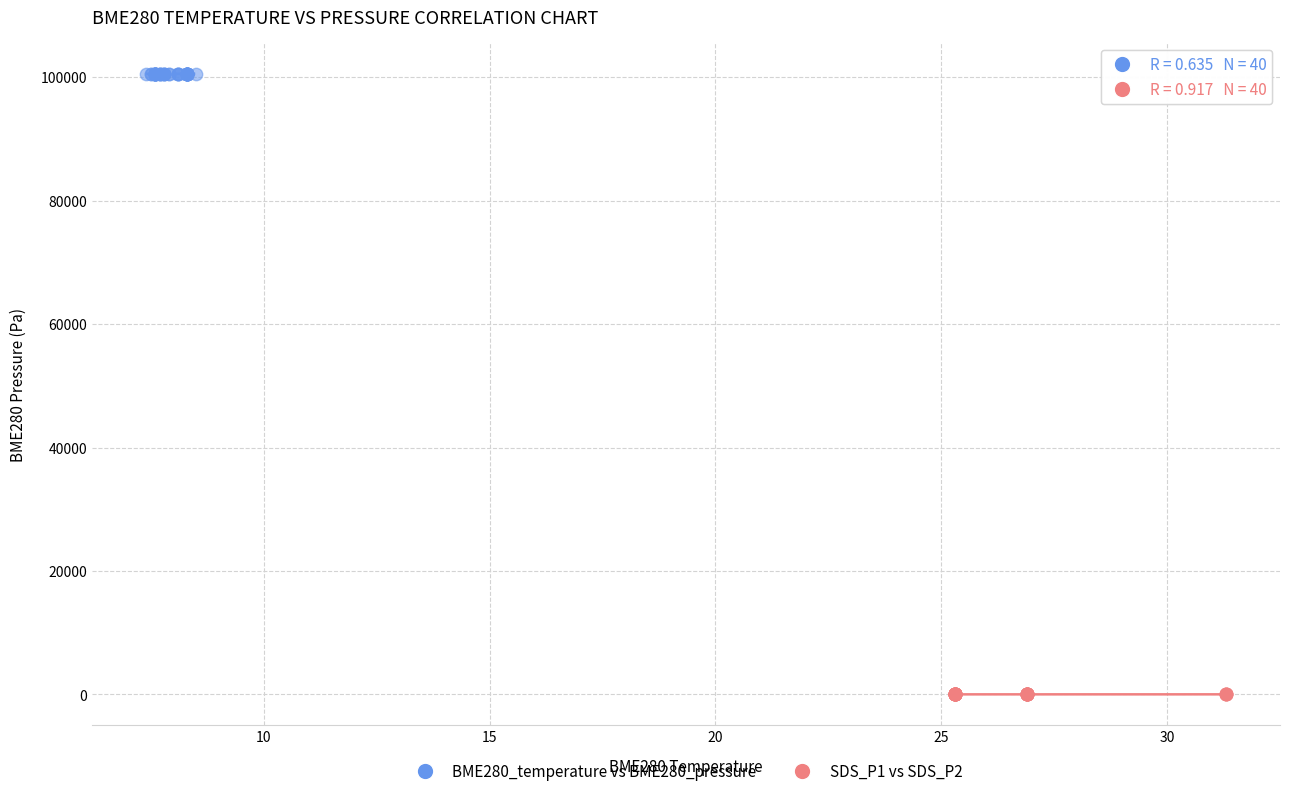

Which series has the widest spread of Y values?

BME280_temperature vs BME280_pressure